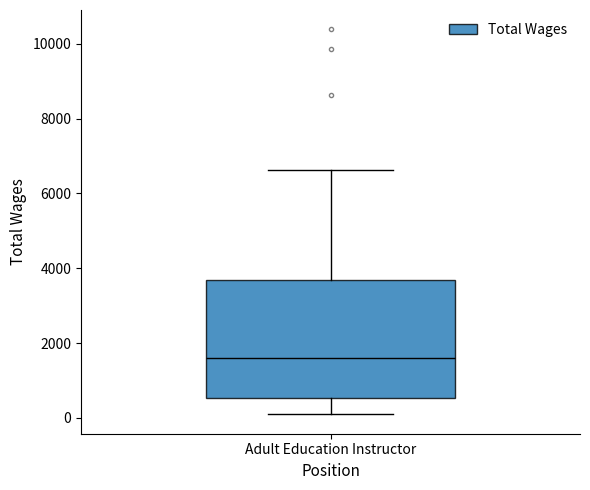

Read this box plot against the y-axis: the position of the median line, the range covered by the box, and the ends of both whiskers. The values are not printed on the chart, so give them approximately, as read against the axis.

median 1600, box 600 to 3600, whiskers 0 to 6600